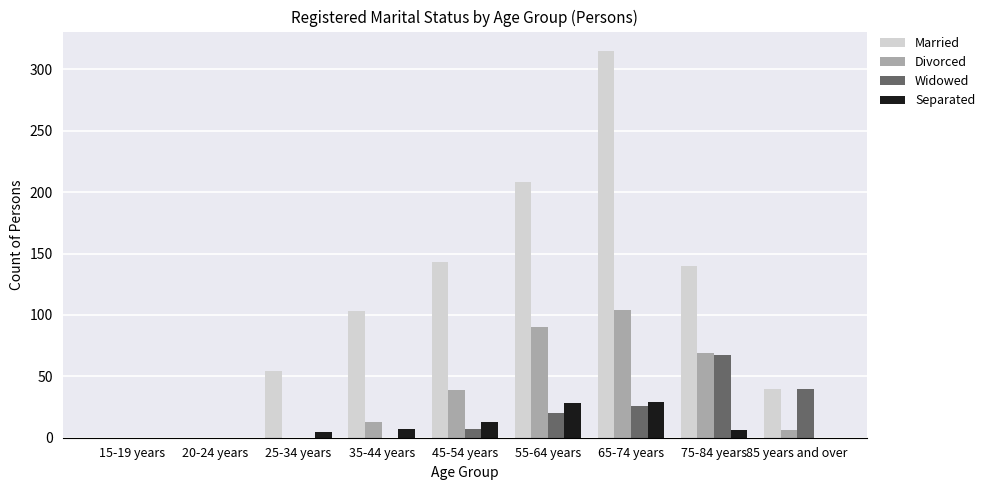

Which label corresponds to the largest value in the chart?

65-74 years